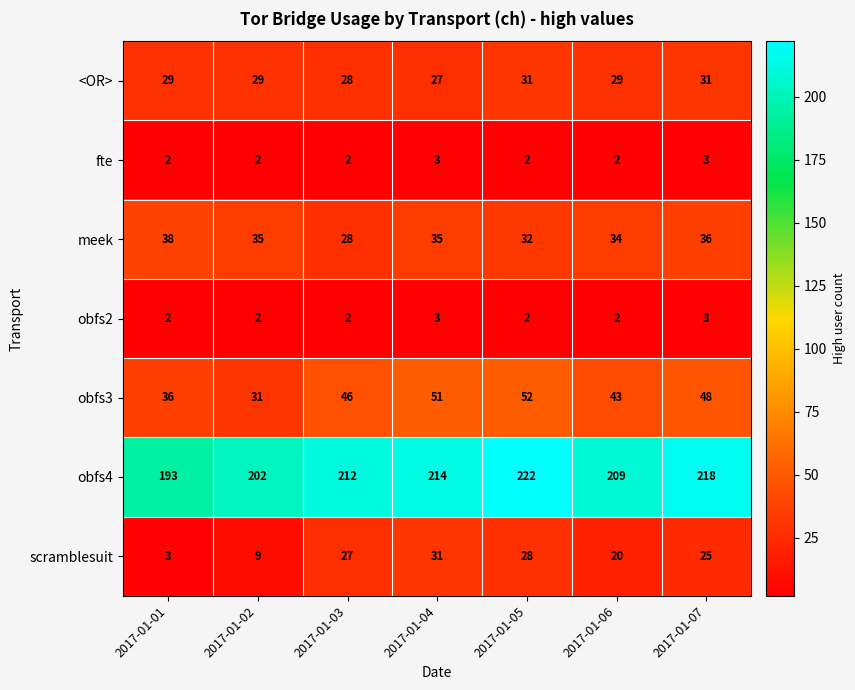

What is the difference between the obfs4 values at 2017-01-03 and 2017-01-02?

10